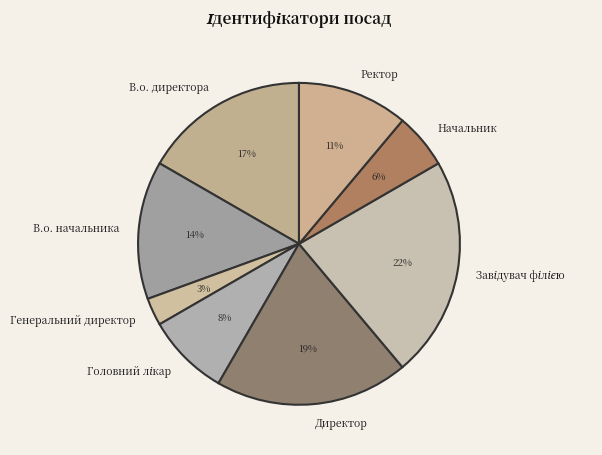

Approximately how many times larger is the value at Начальник compared to Генеральний директор?

2.0